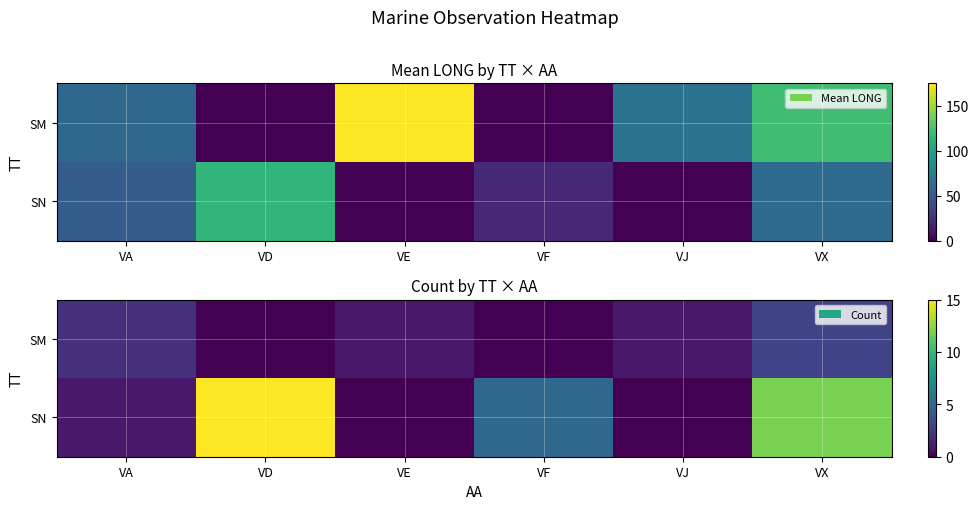

At which label is SN closest to 7?

VF